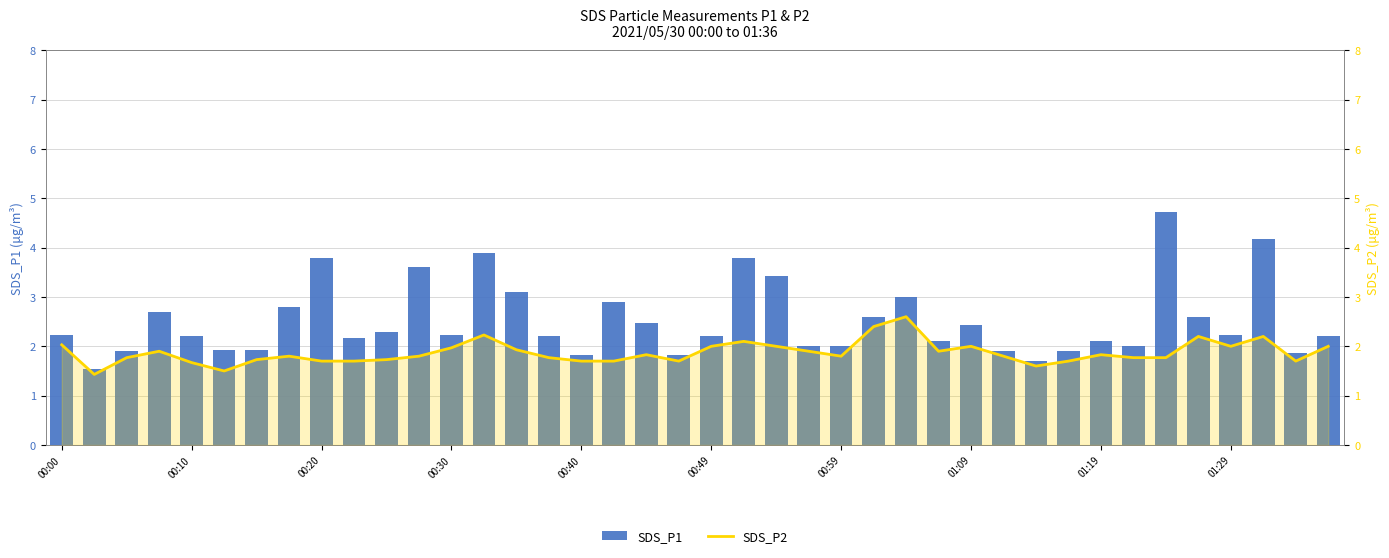

What are all the series names shown in the legend?

SDS_P1, SDS_P2